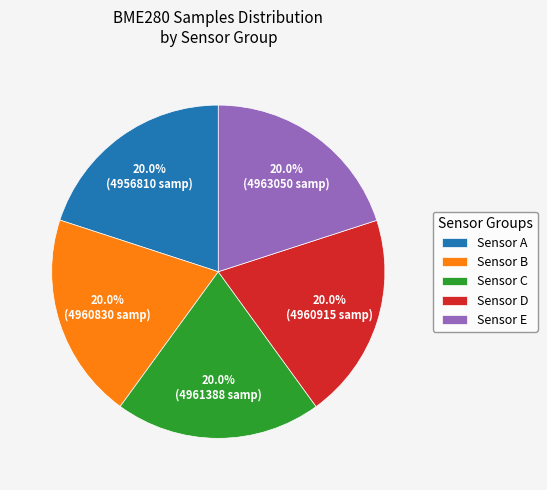

Is Sensor B the majority of the pie?

No